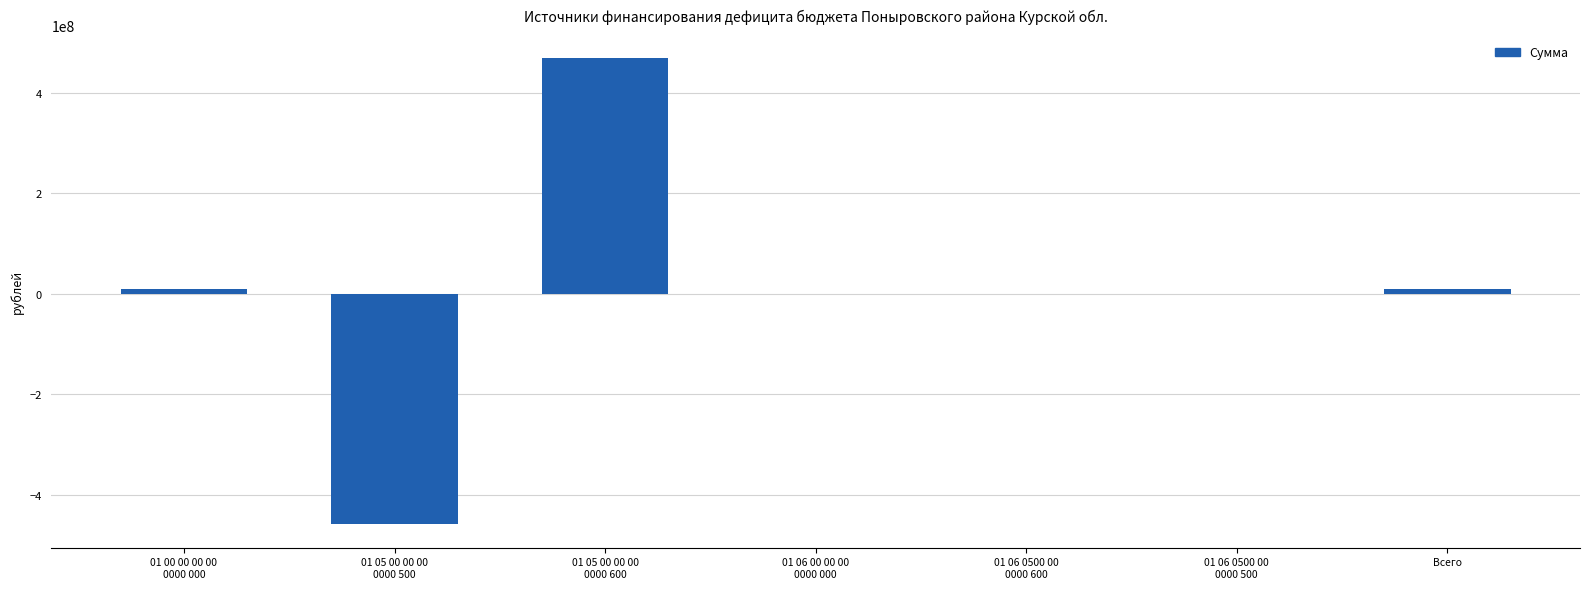

What is the difference between the values at 01 06 00 00 00
0000 000 and 01 05 00 00 00
0000 600?

469016122